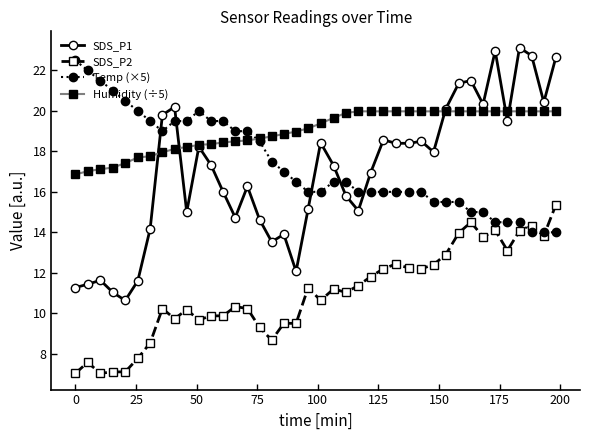

What is the greatest value displayed?

23.1